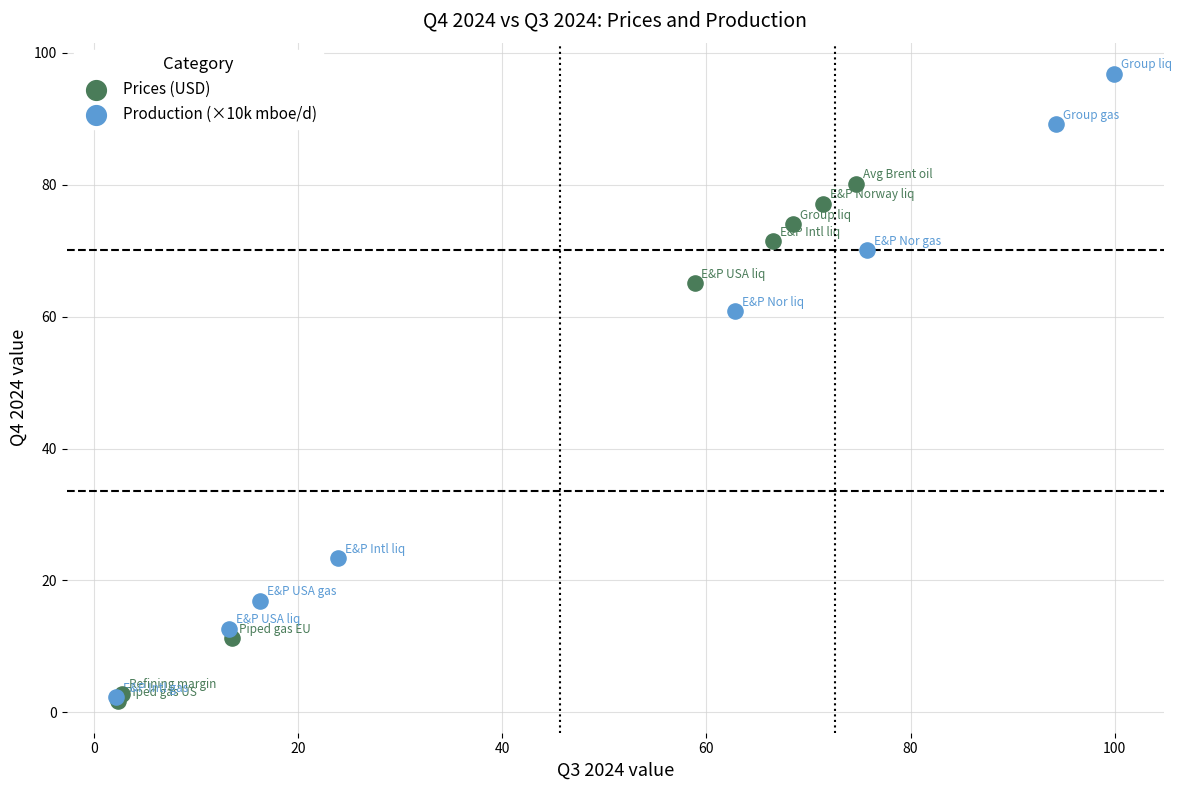

Which series has the largest Y range (max minus min)?

Production (×10k mboe/d)